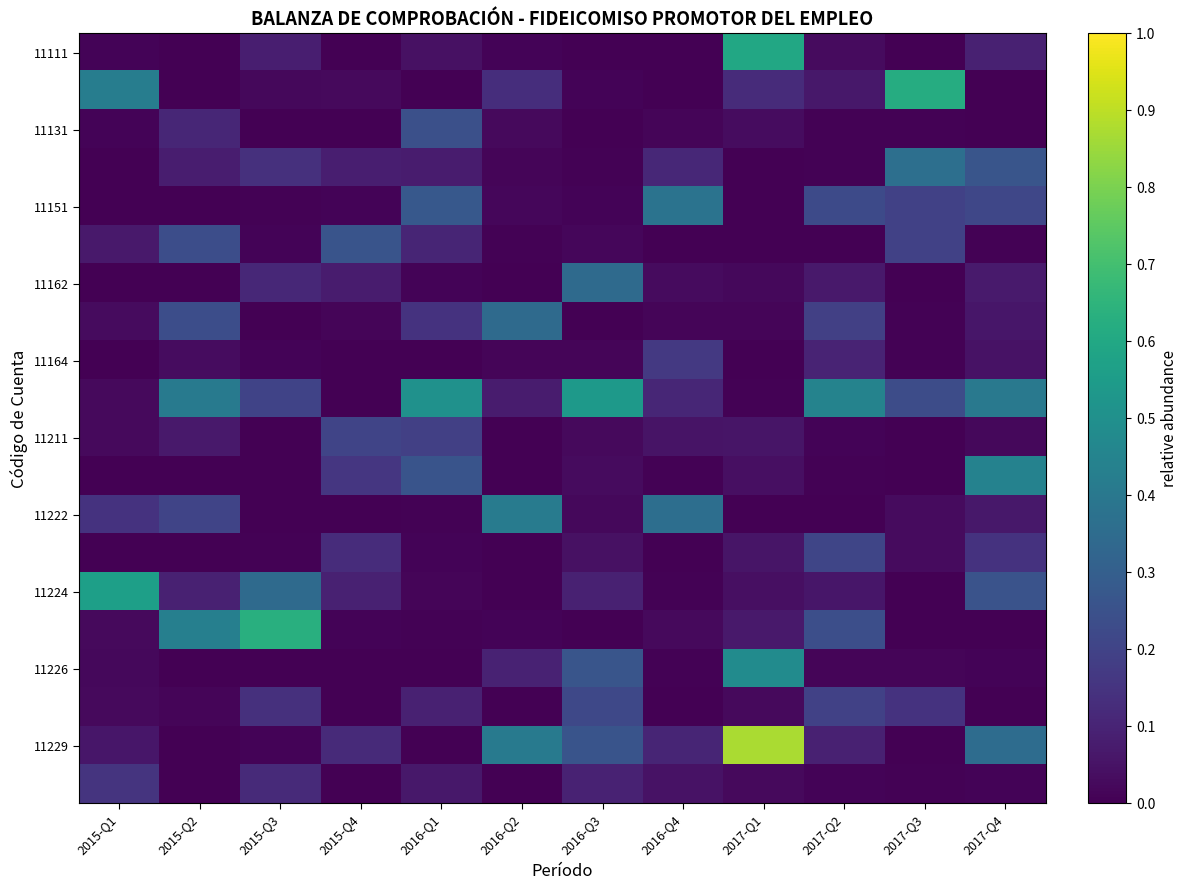

How many series are shown in this chart?

20